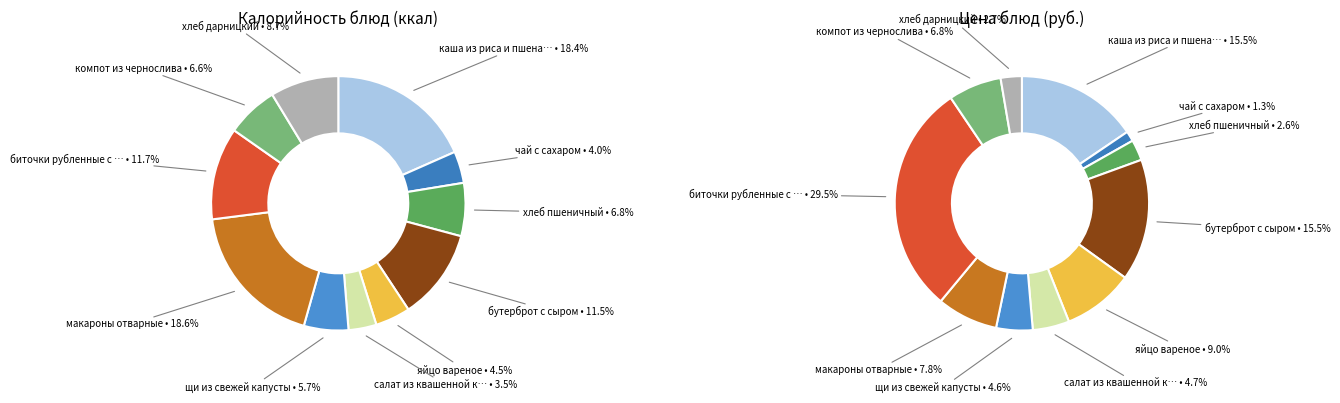

To the nearest percent, what is the combined percentage of каша из риса и пшена с маслом and щи из свежей капусты?

24%